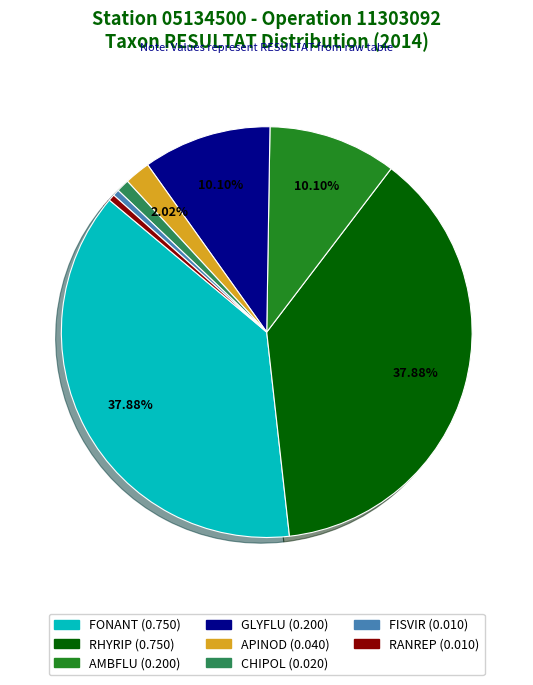

Do APINOD and RANREP together represent more than half of the pie?

No